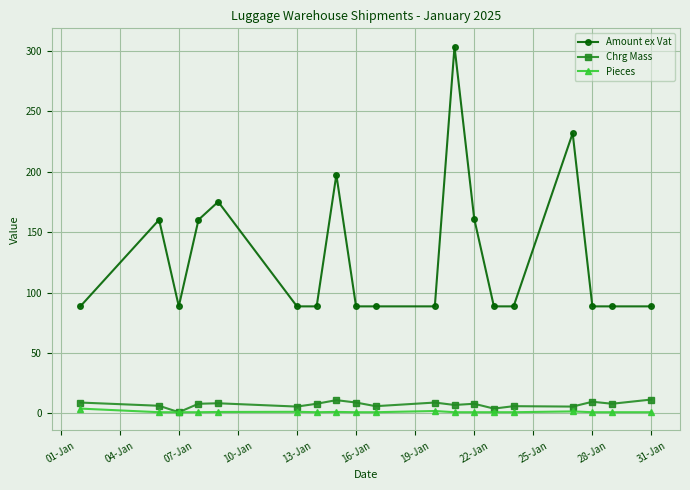

What are all the series names shown in the legend?

Amount ex Vat, Chrg Mass, Pieces